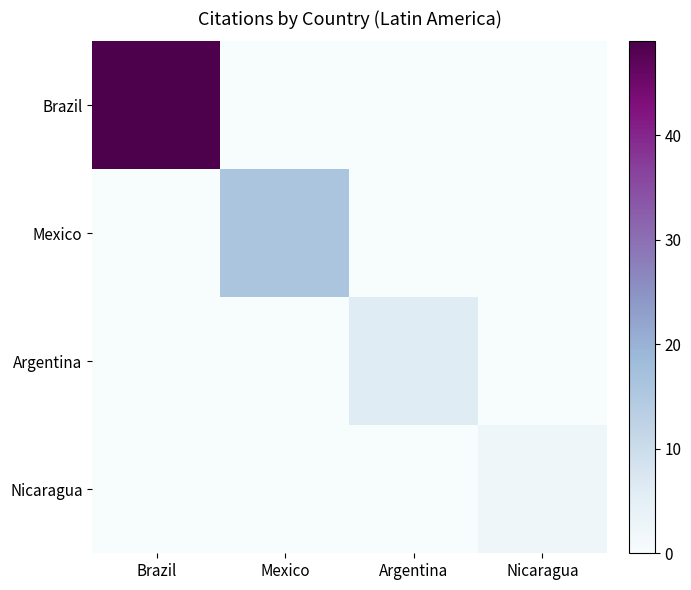

Which series has the largest total across all categories?

Brazil